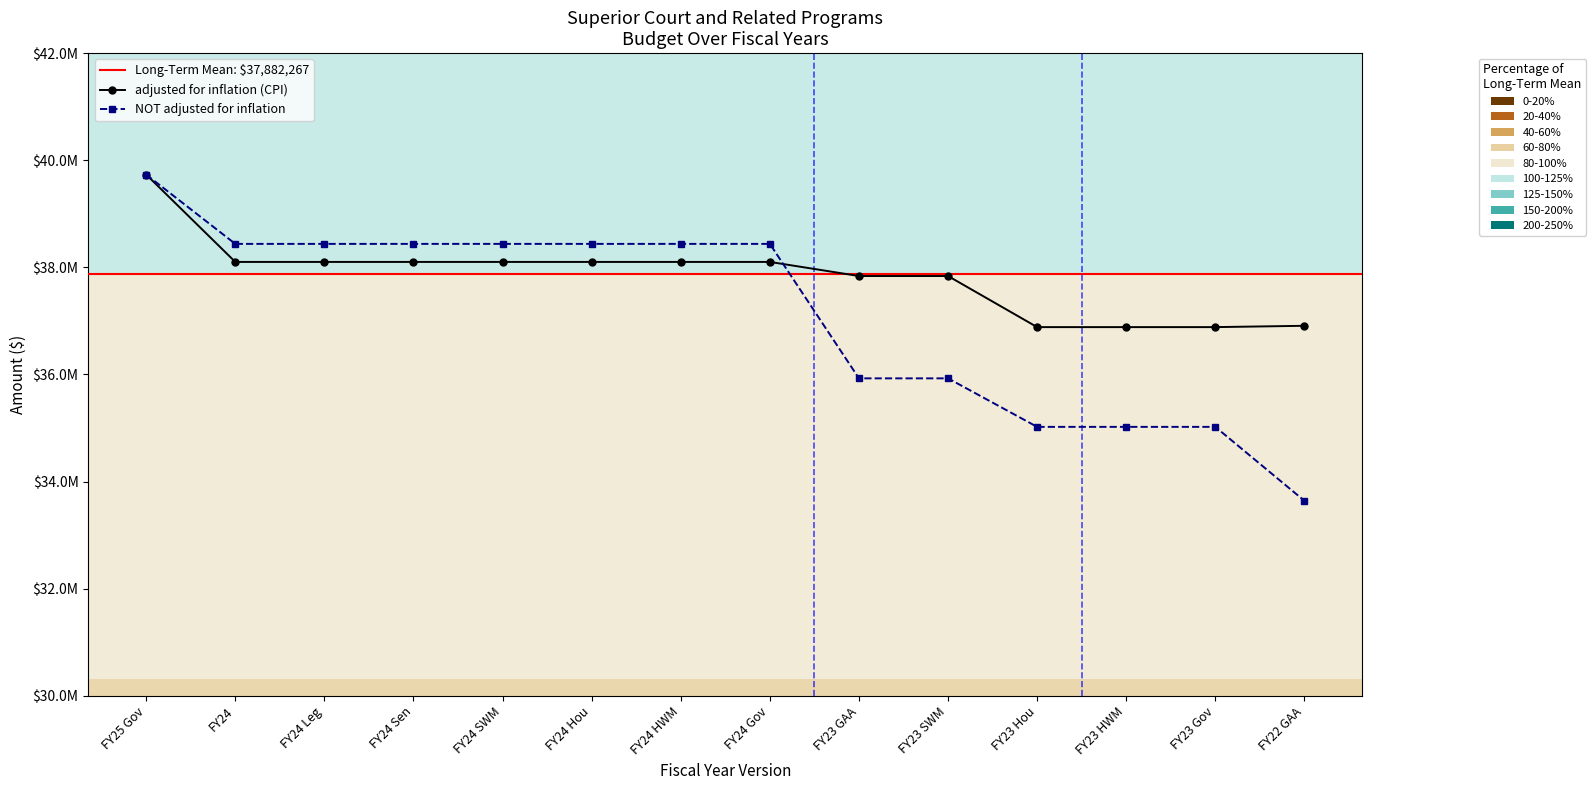

What value does the NOT adjusted for inflation series have at FY23 HWM?

35020988